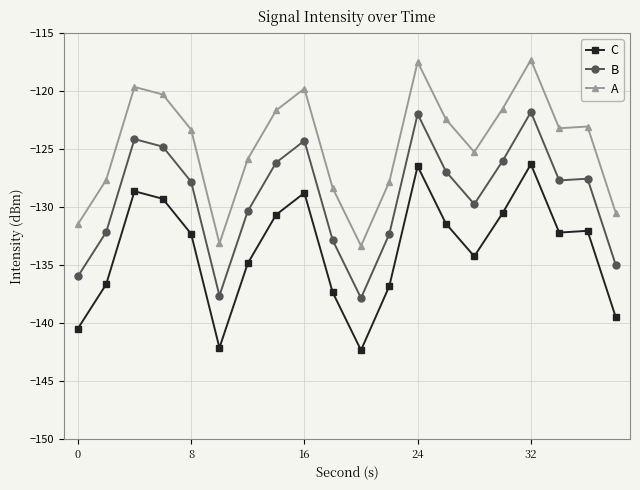

True or false: C has more than 0 interior local peaks.

True